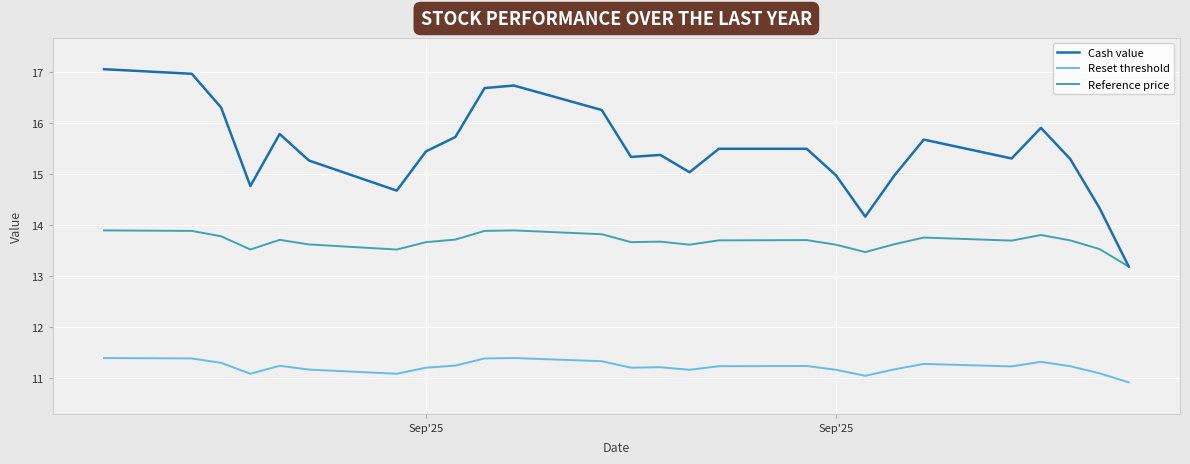

What is the smallest value displayed?

10.9